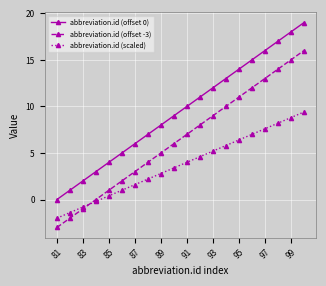

True or false: abbreviation.id (offset -3) and abbreviation.id (offset 0) cross at least once.

False